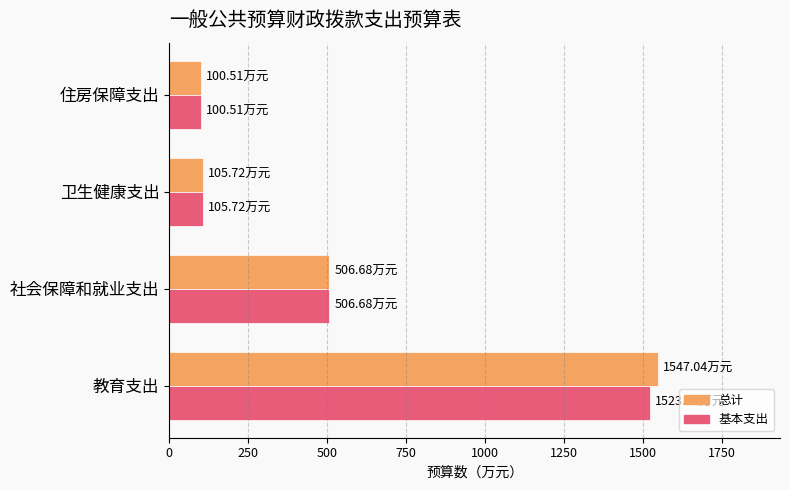

What is the sum of the 总计 values at 卫生健康支出 and 教育支出?

1652.8